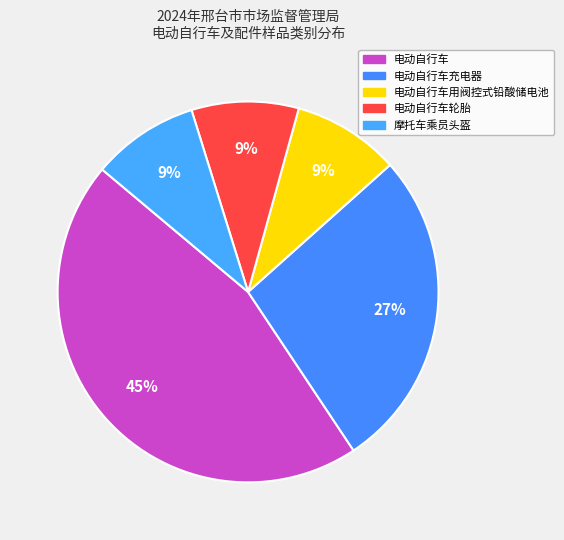

Count the number of slices in the pie.

5